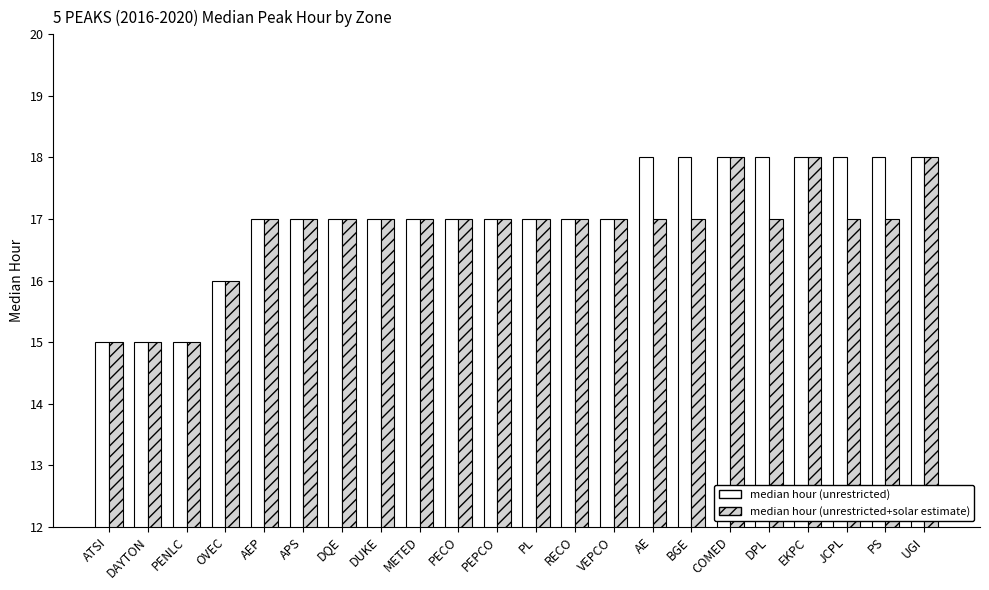

What is the difference between the maximum and minimum values in the median hour (unrestricted+solar estimate) series?

3